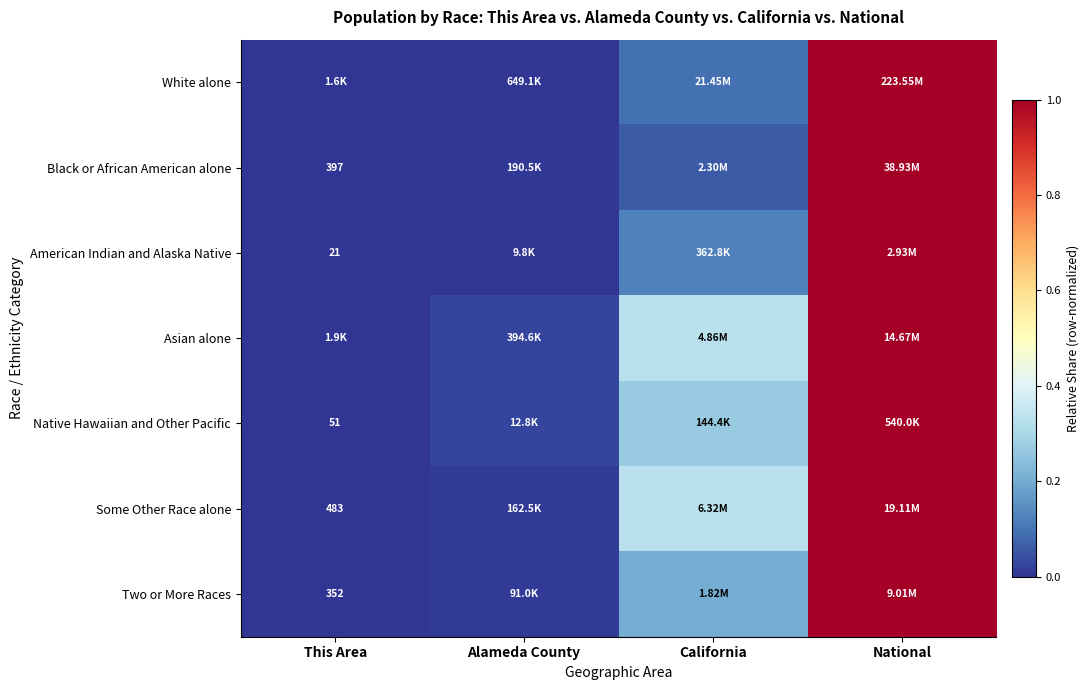

True or false: American Indian and Alaska Native has a value of 0.1 at California.

True